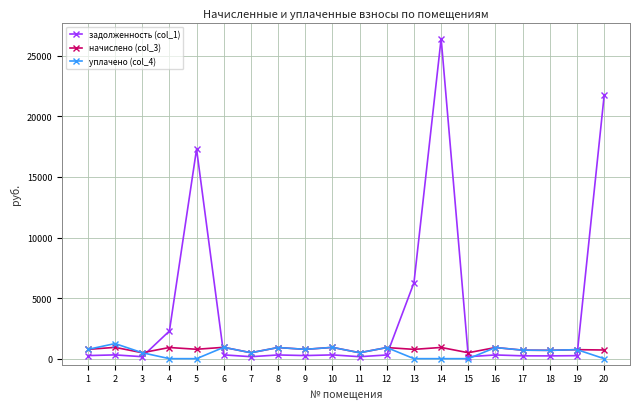

True or false: задолженность (col_1) has more than 1 interior local peaks.

True